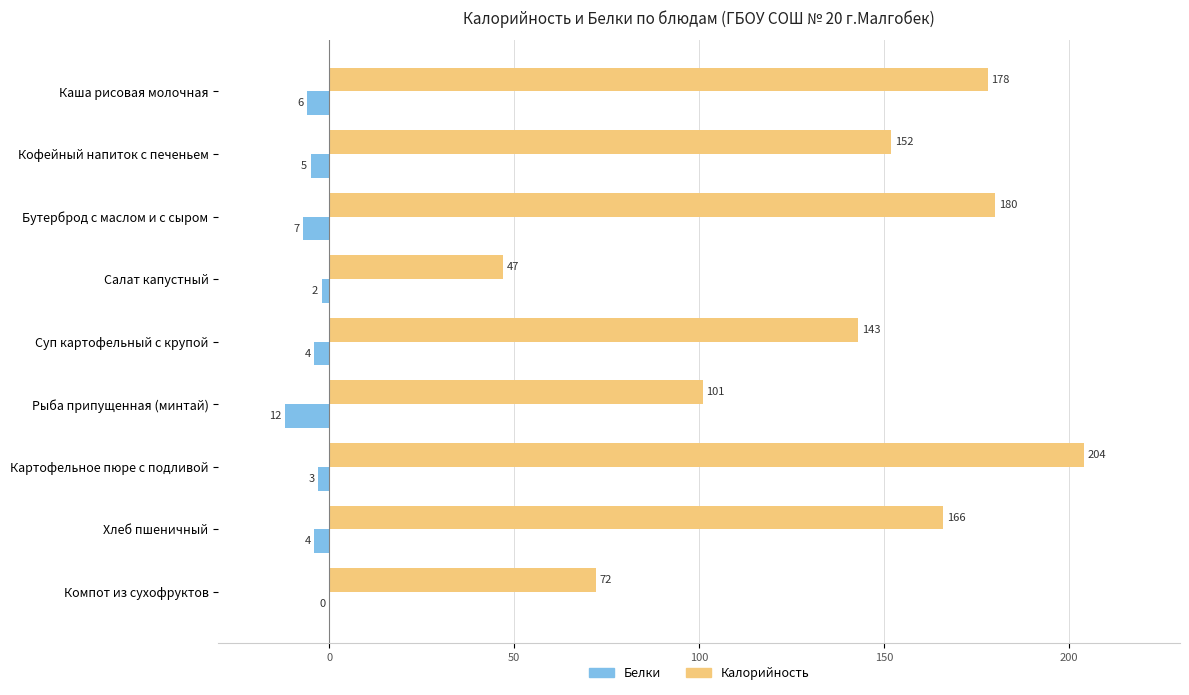

The value of Калорийность at Каша рисовая молочная is 178. True or false?

True